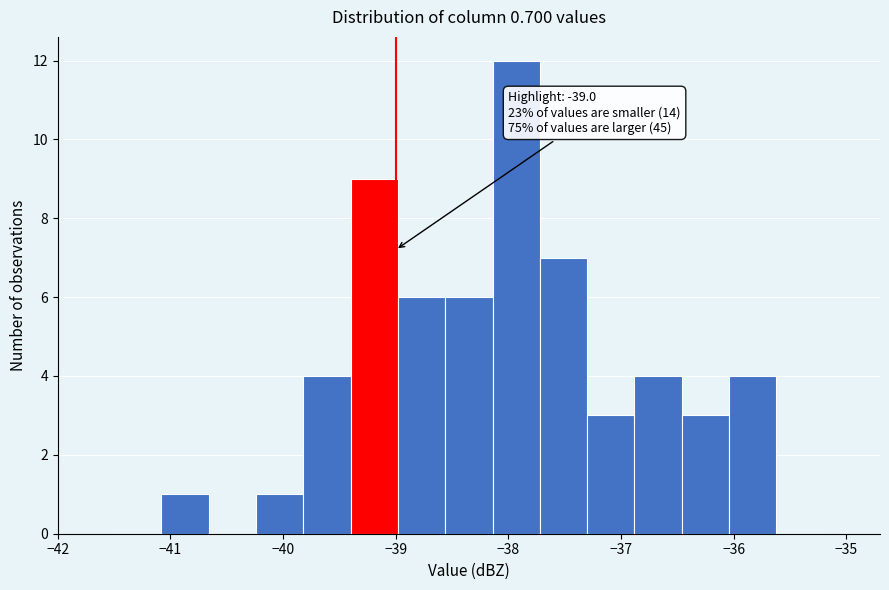

Which range on the x-axis has the tallest bar?

-38.14 to -37.72